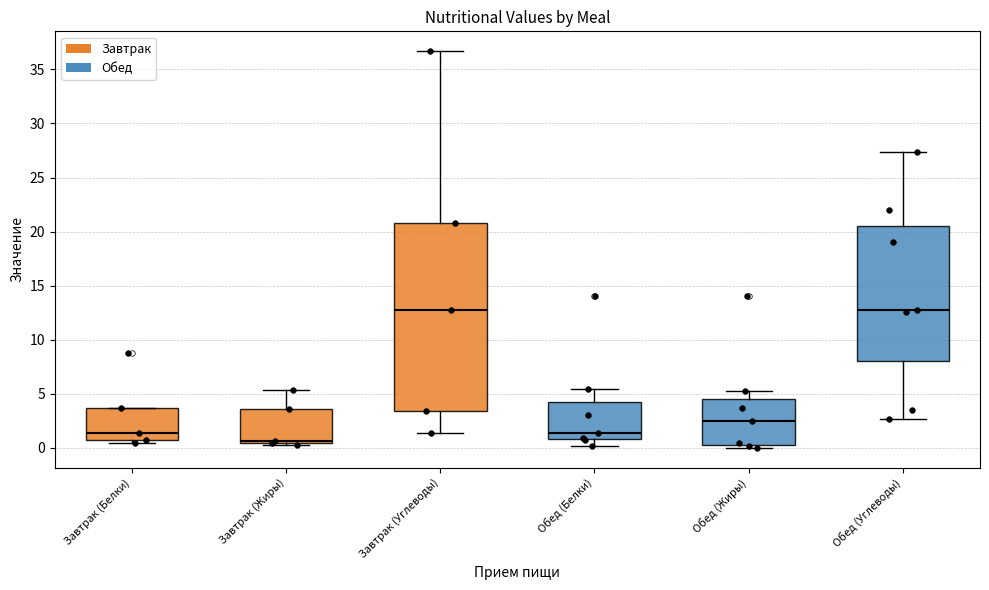

Reading left to right, read every box against the y-axis: the position of its median line, the range the box covers, and the ends of its whiskers. The values are not printed on the chart, so give them approximately, as read against the axis.

Завтрак (Белки): median 1.5, box 0.5 to 3.5, whiskers 0.5 (just below the box's lower edge) to 3.5
Завтрак (Жиры): median 0.5 (just above the box's lower edge), box 0.5 to 3.5, whiskers 0.5 to 5.5
Завтрак (Углеводы): median 13.0, box 3.5 to 21.0, whiskers 1.5 to 36.5
Обед (Белки): median 1.5, box 1.0 to 4.0, whiskers 0.0 to 5.5
Обед (Жиры): median 2.5, box 0.5 to 4.5, whiskers 0.0 to 5.0
Обед (Углеводы): median 12.5, box 8.0 to 20.5, whiskers 2.5 to 27.5